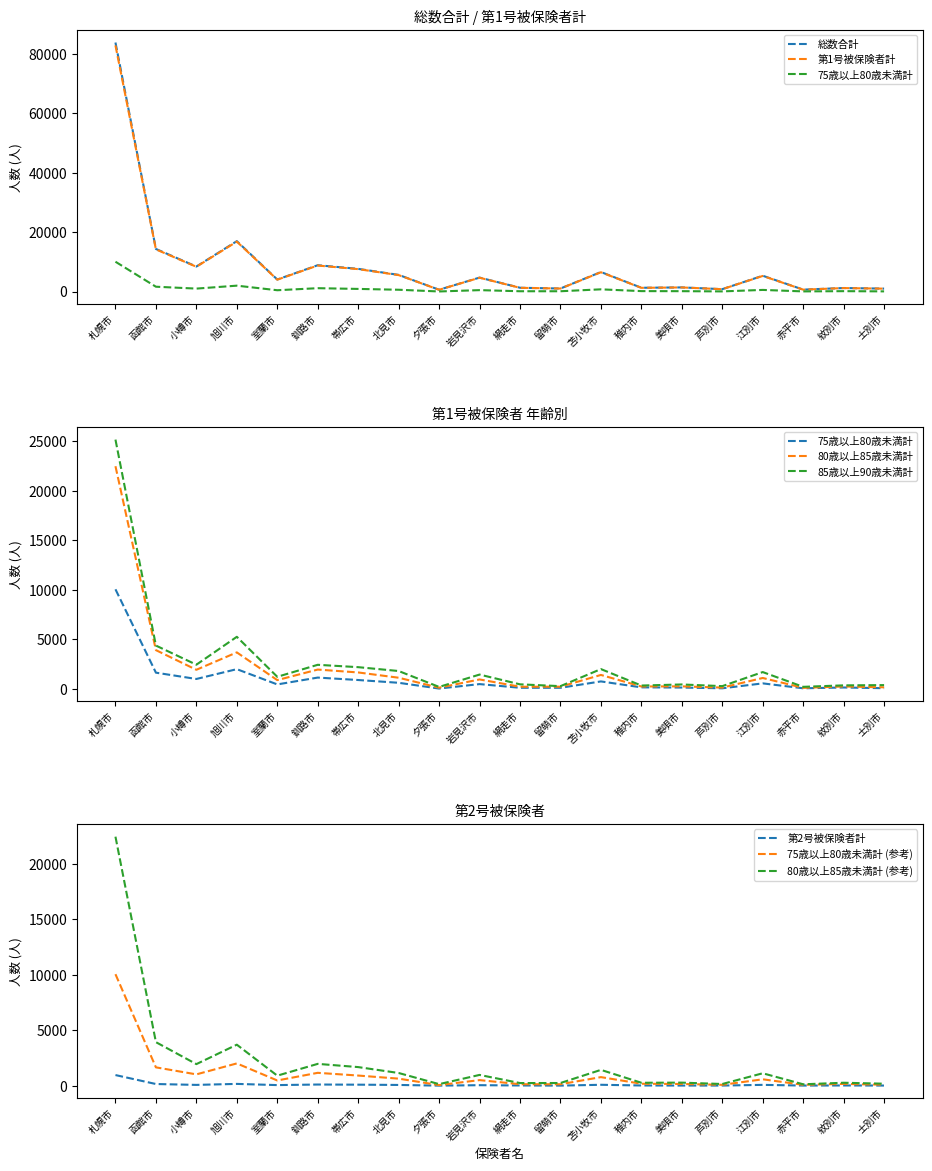

True or false: 75歳以上80歳未満計 has a value of 10059 at 札幌市.

True